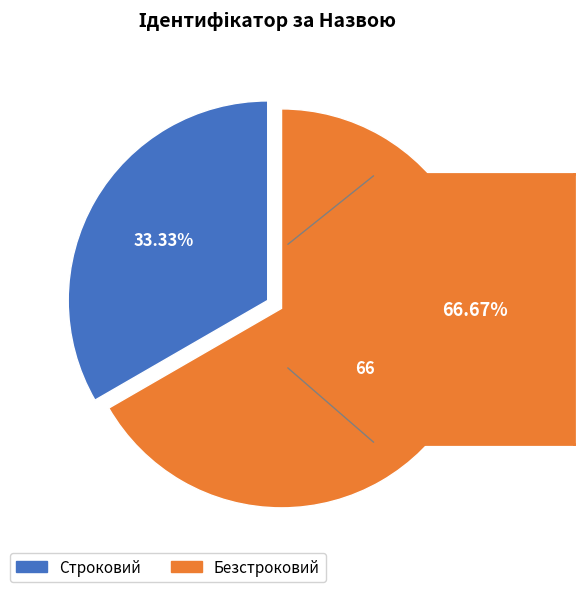

What is the smallest slice in the pie chart?

Строковий